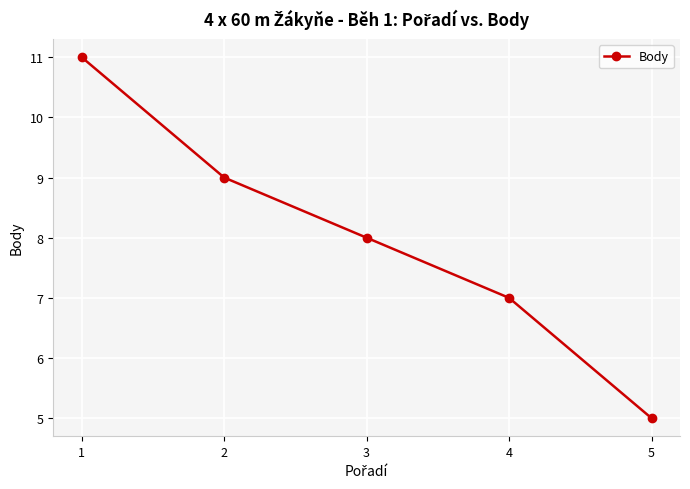

What is the difference between the values at 5 and 3?

3